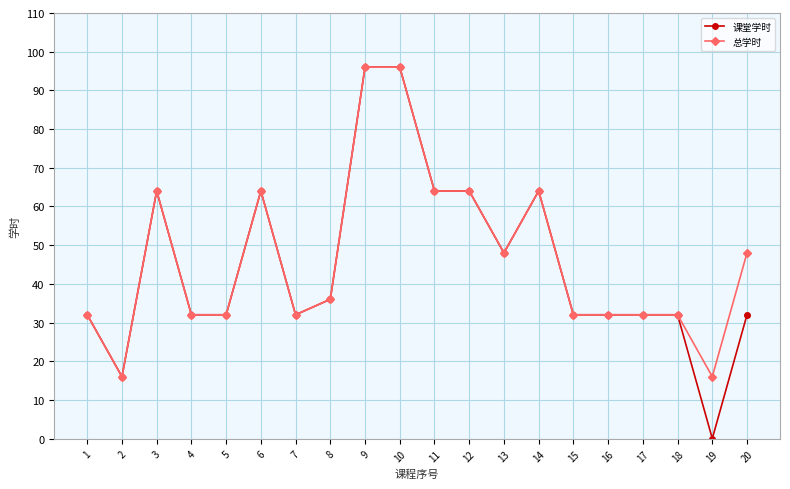

Read the 总学时 value at 4.

32